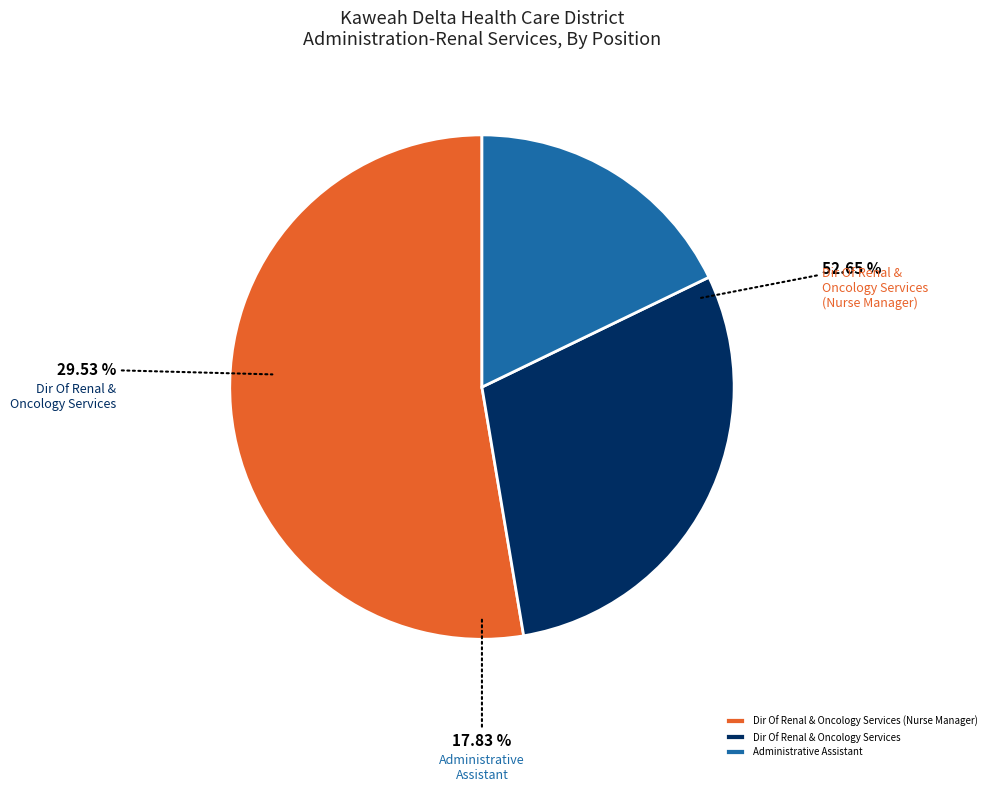

What percentage is the Dir Of Renal & Oncology Services (Nurse Manager) slice, to the nearest percent?

53%